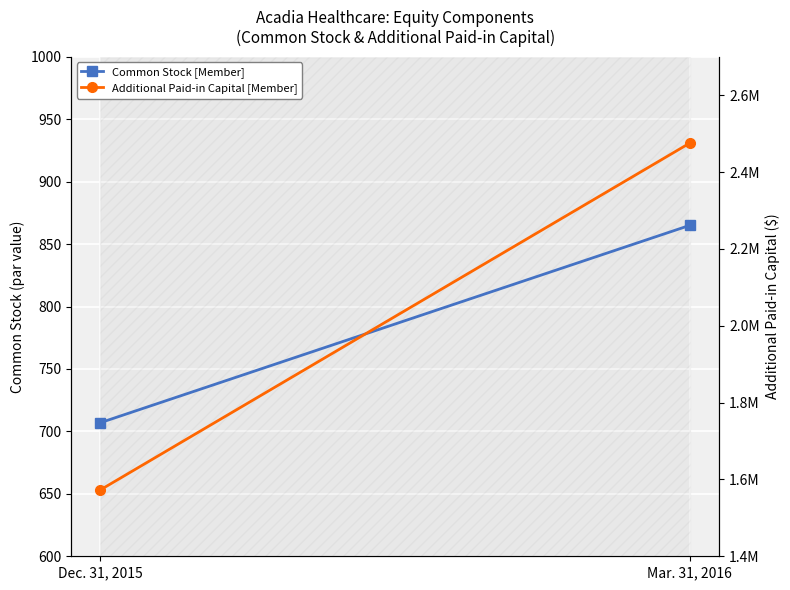

How many lines are shown in the chart?

2